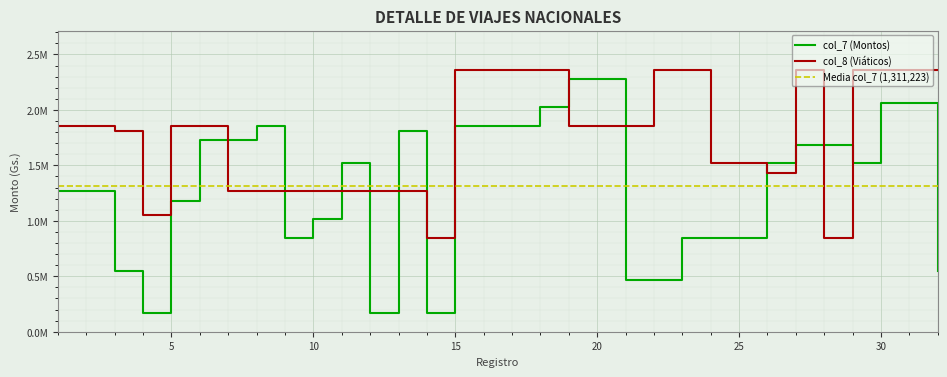

What is the difference between the maximum and minimum values in the col_7 series?

2108500